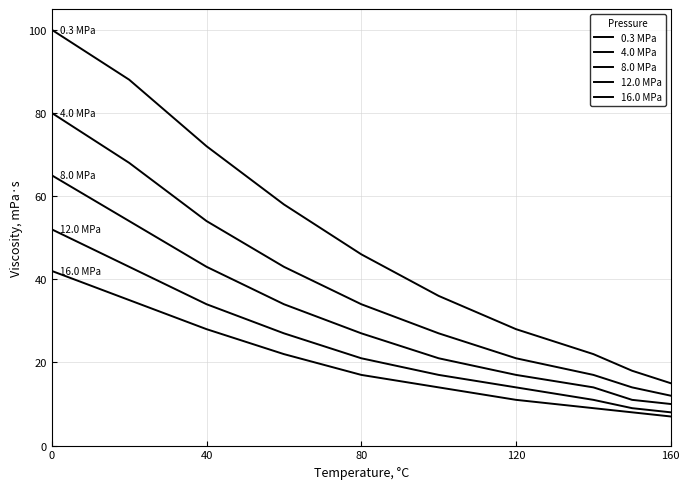

How many lines are shown in the chart?

5